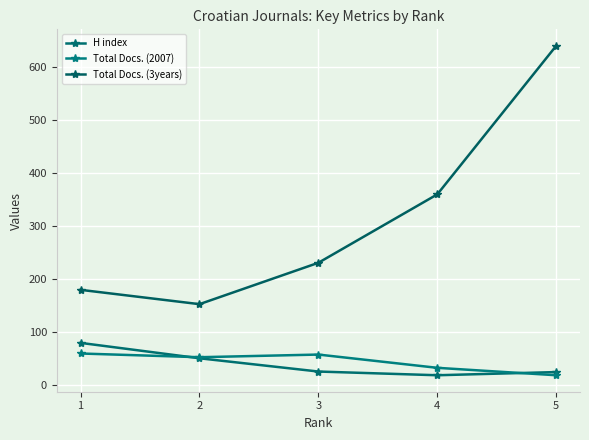

Does the chart display data point markers on the line(s)?

Yes